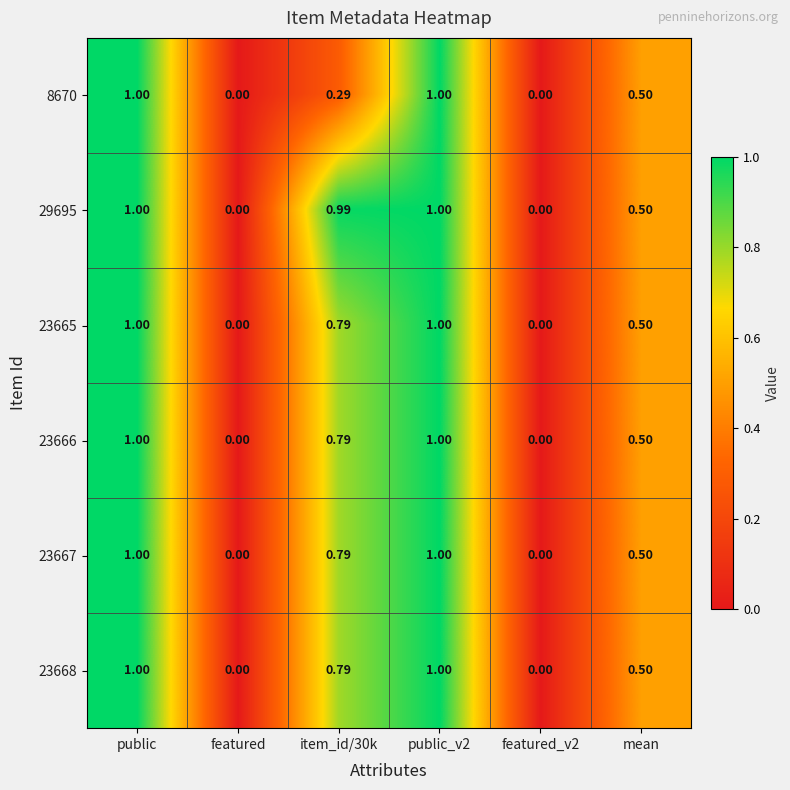

Is the value of 23665 at item_id/30k greater than the value of 23668 at mean?

Yes